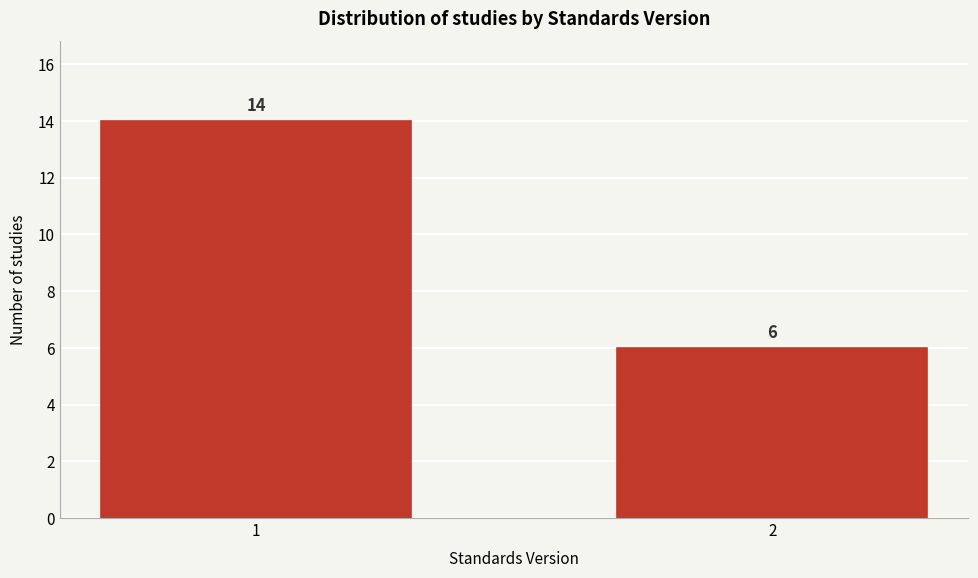

Reading left to right, transcribe all the data shown in this chart.

1=14	2=6